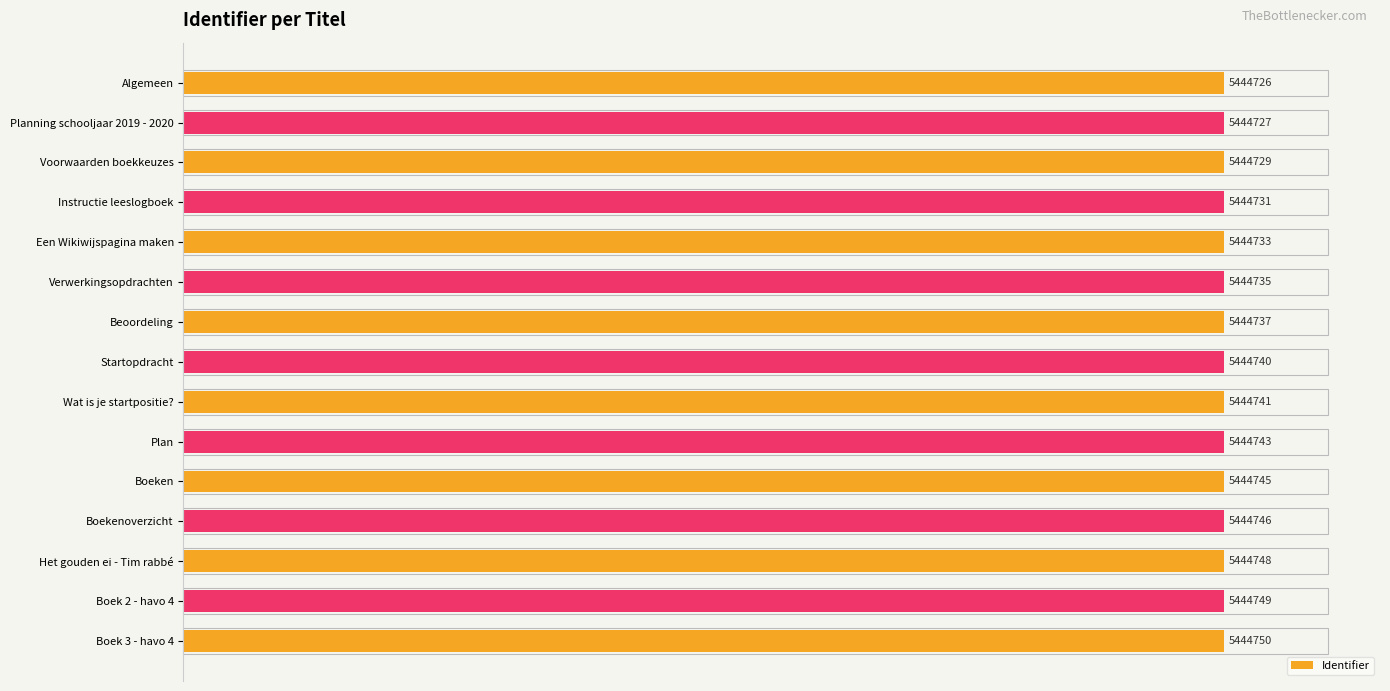

How many bars are there in total?

15